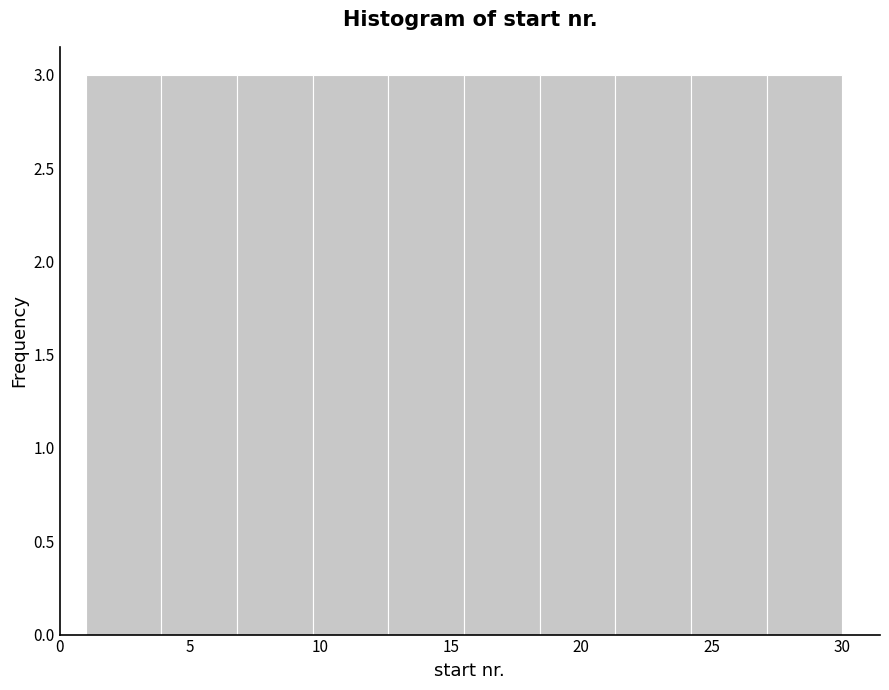

Reading left to right, list every bar in this chart as the range it spans on the x-axis followed by its height. Neither the bar edges nor the heights are printed on the chart, so give them approximately, as read against the axes.

1.0 to 3.9: 3
3.9 to 6.8: 3
6.8 to 9.7: 3
9.7 to 12.6: 3
12.6 to 15.5: 3
15.5 to 18.4: 3
18.4 to 21.3: 3
21.3 to 24.2: 3
24.2 to 27.1: 3
27.1 to 30.0: 3